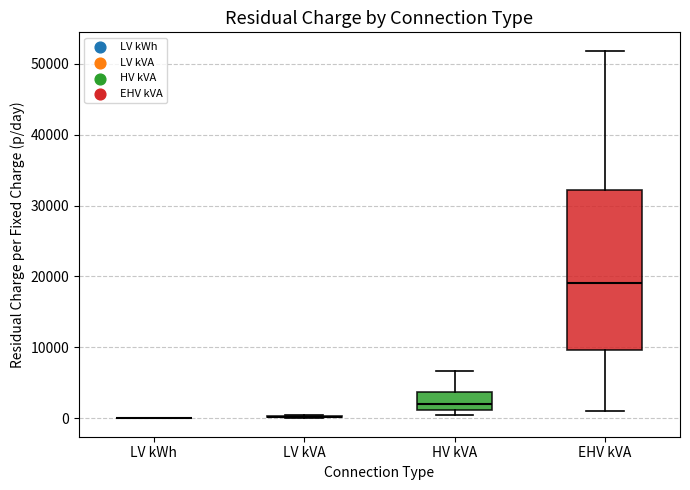

Reading left to right, transcribe this box plot: for each box, give where its median line is, the range the box spans, and where its two whiskers end, as read against the y-axis. The values are not printed on the chart, so give them approximately, as read against the axis.

LV kWh: box collapsed to a line at 0, whiskers 0 to 0
LV kVA: box collapsed to a line at 0, whiskers 0 to 0
HV kVA: median 2000, box 1000 to 4000, whiskers 1000 (just below the box's lower edge) to 7000
EHV kVA: median 19000, box 10000 to 32000, whiskers 1000 to 52000